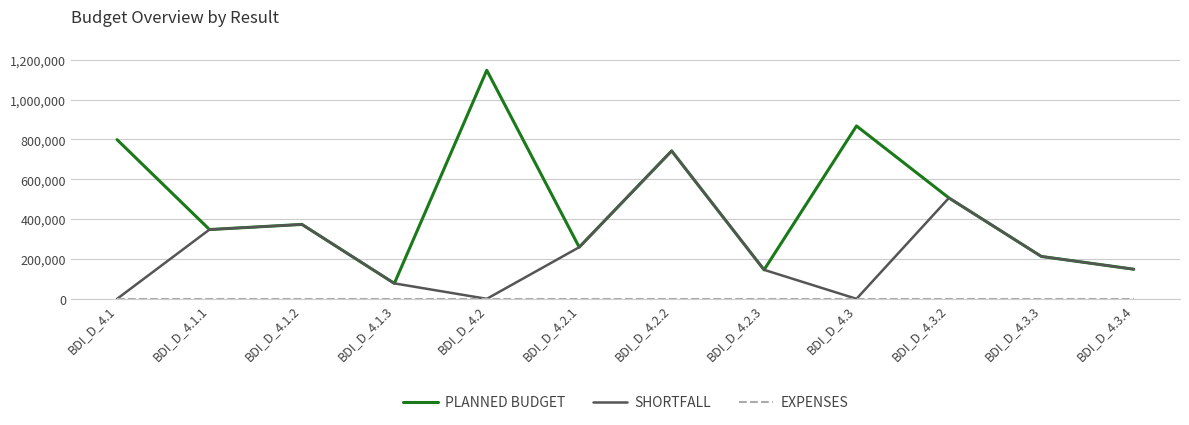

The value of SHORTFALL at BDI_D_4.2 is 228185. True or false?

False